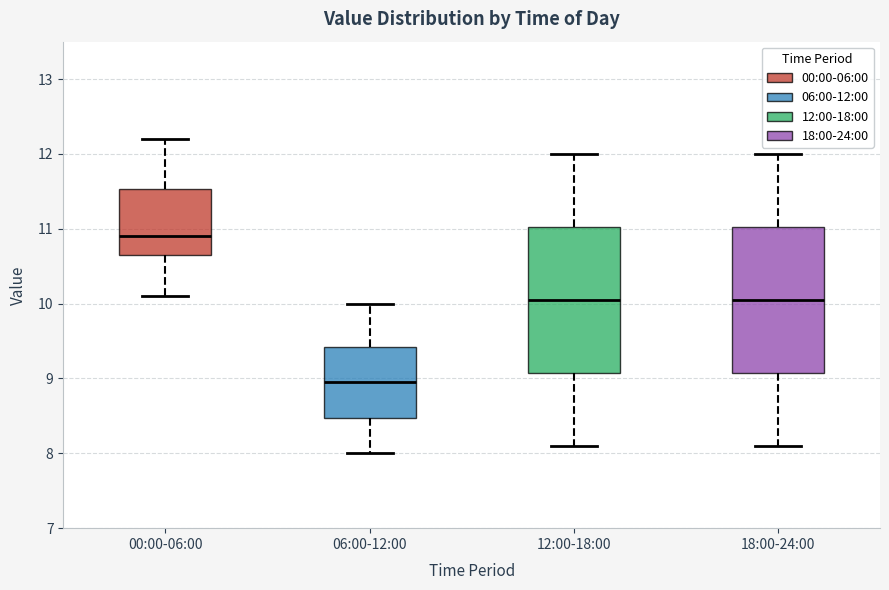

Which box's median line is the highest?

00:00-06:00